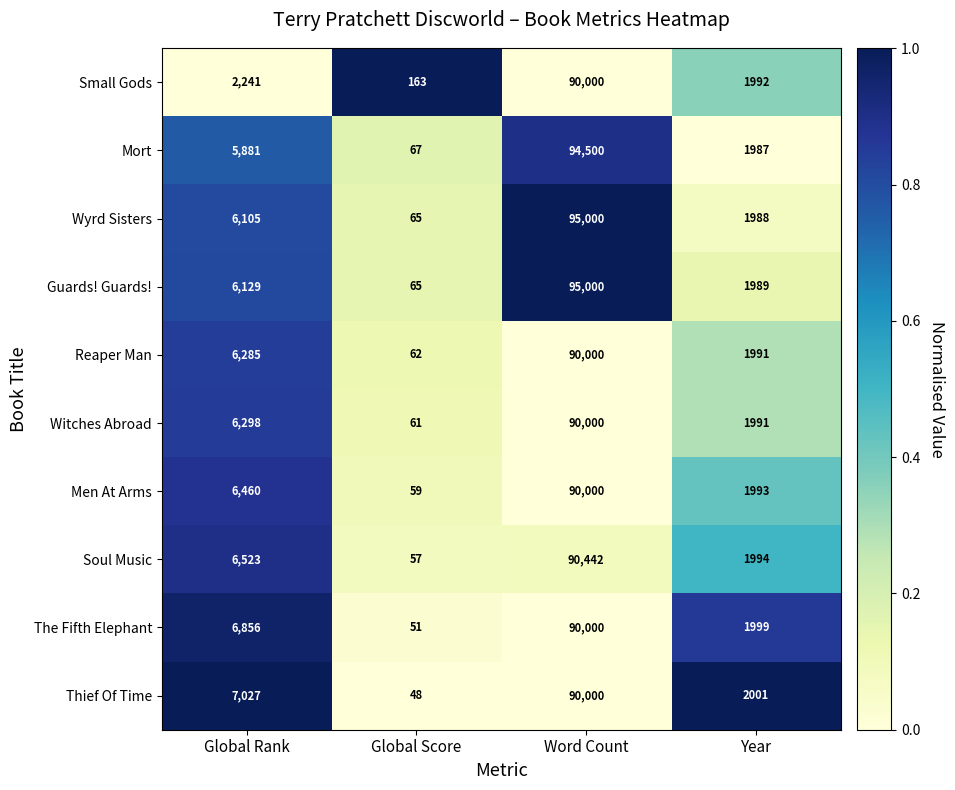

List the labels in order of The Fifth Elephant value, largest first.

Word Count, Global Rank, Year, Global Score